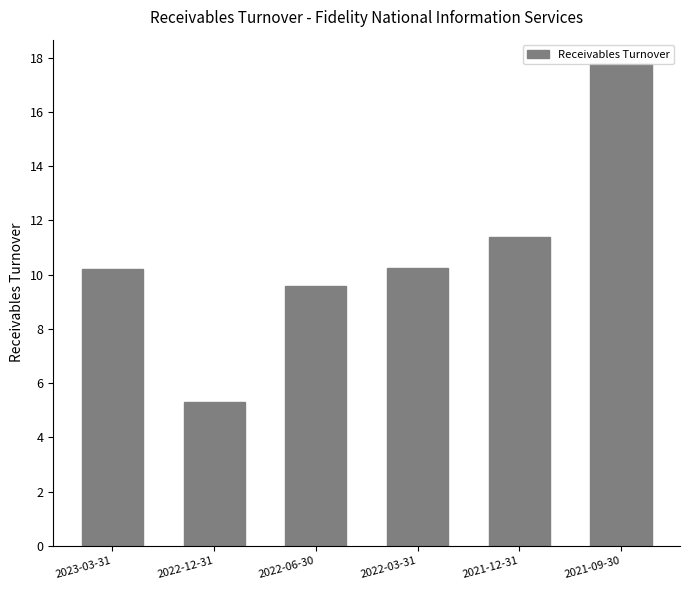

Reading right to left, extract all data points from this chart.

2021-09-30=17.8	2021-12-31=11.4	2022-03-31=10.2	2022-06-30=9.6	2022-12-31=5.3	2023-03-31=10.2